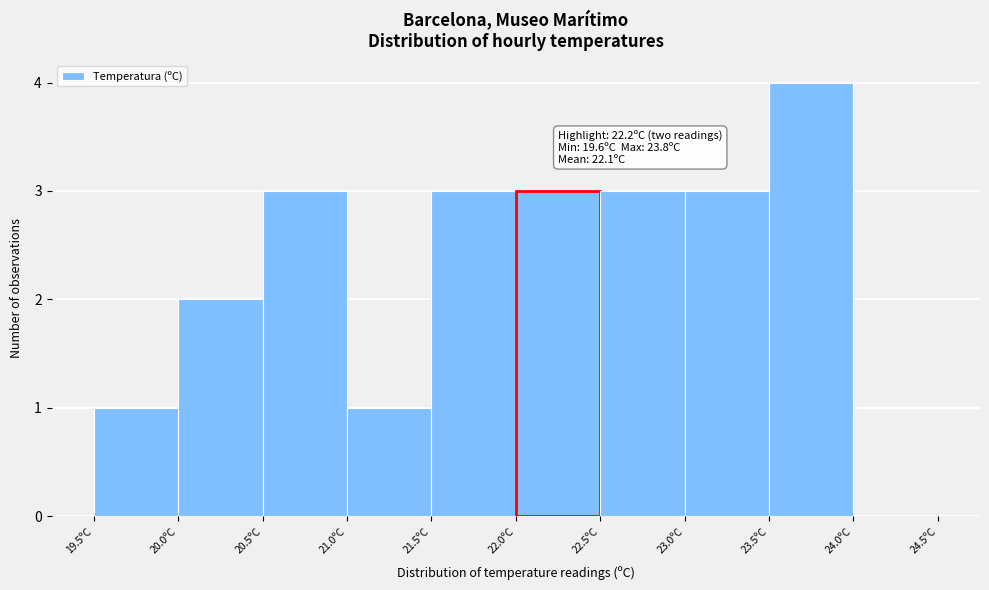

Which range on the x-axis has the tallest bar?

23.5 to 24.0